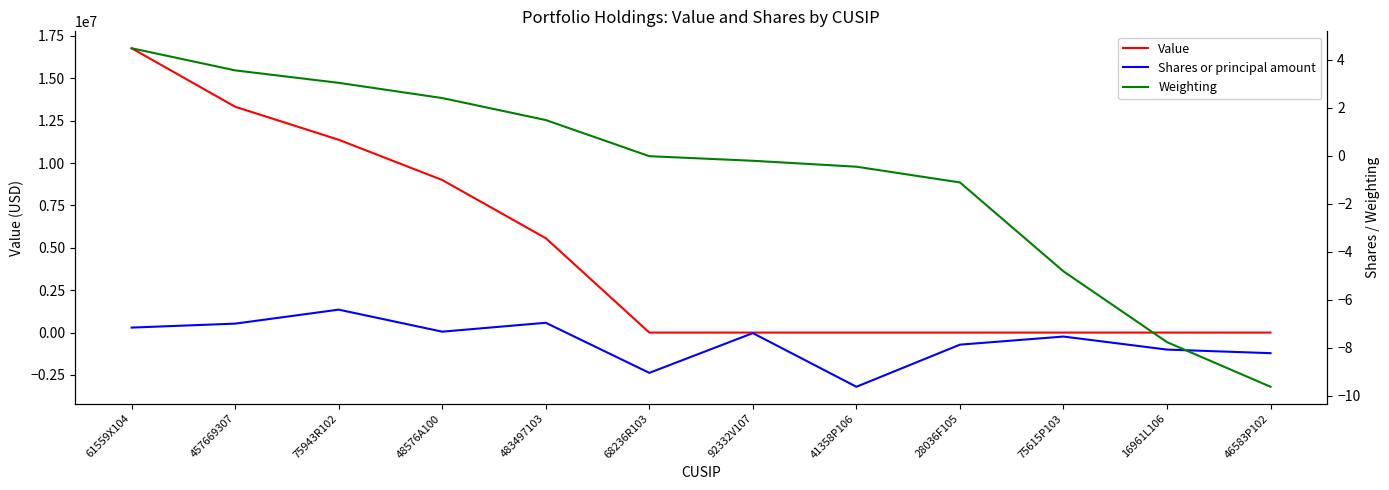

What is the sum of all Value values?

56021599.0